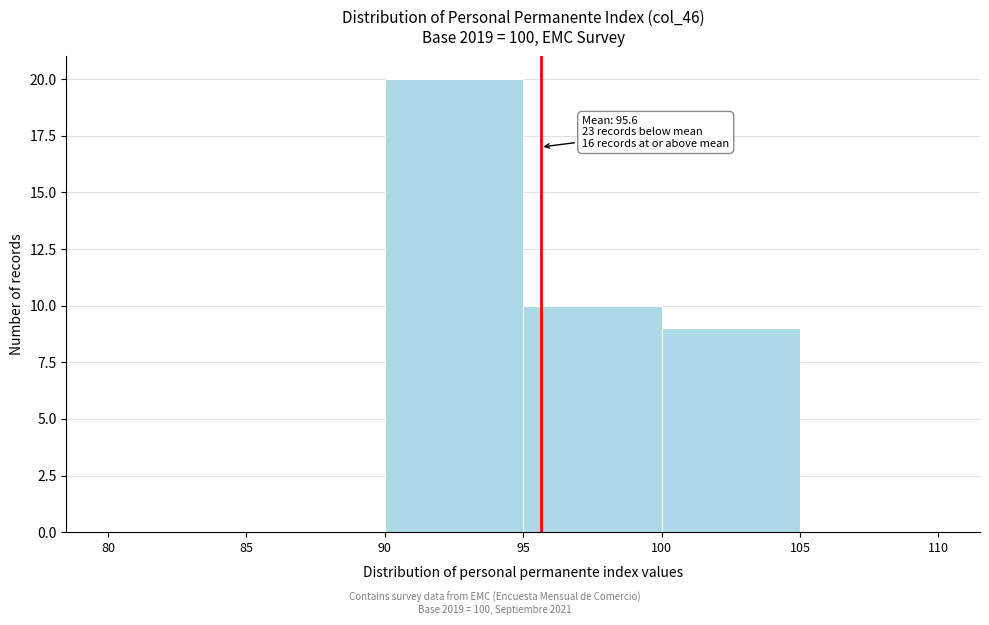

Over which range of the x-axis is the bar tallest?

90 to 95